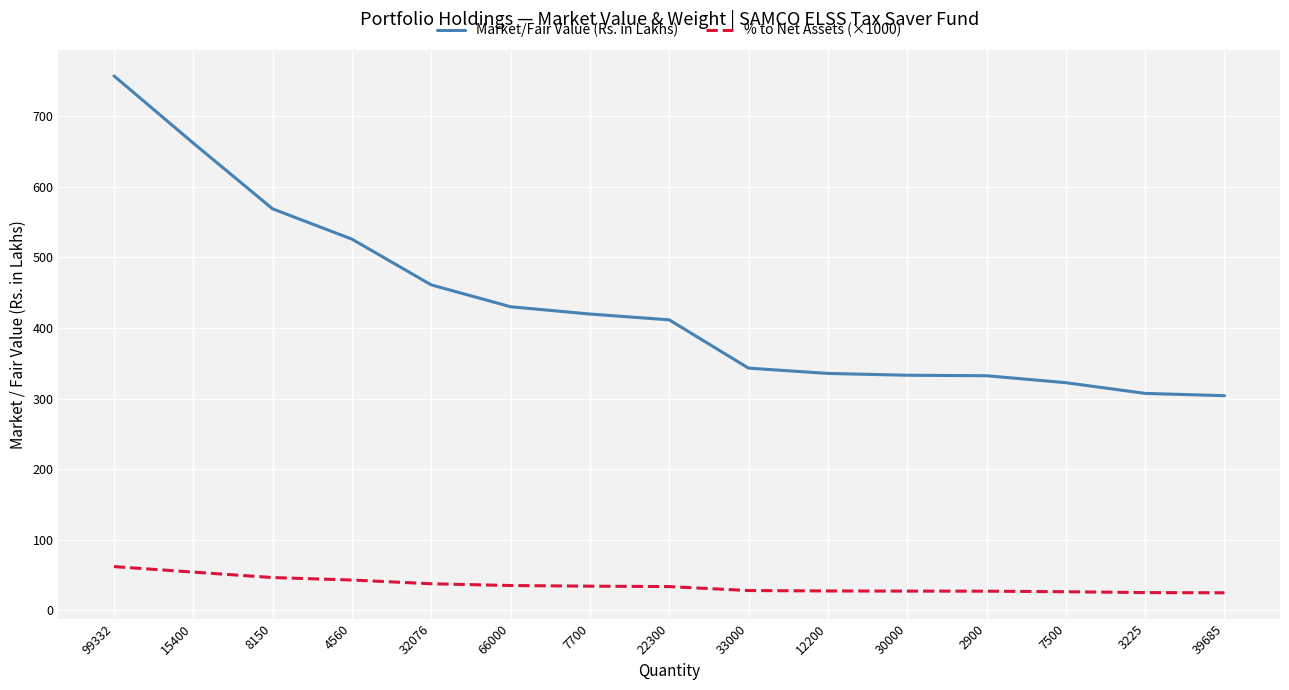

What position from the right is 12200?

6